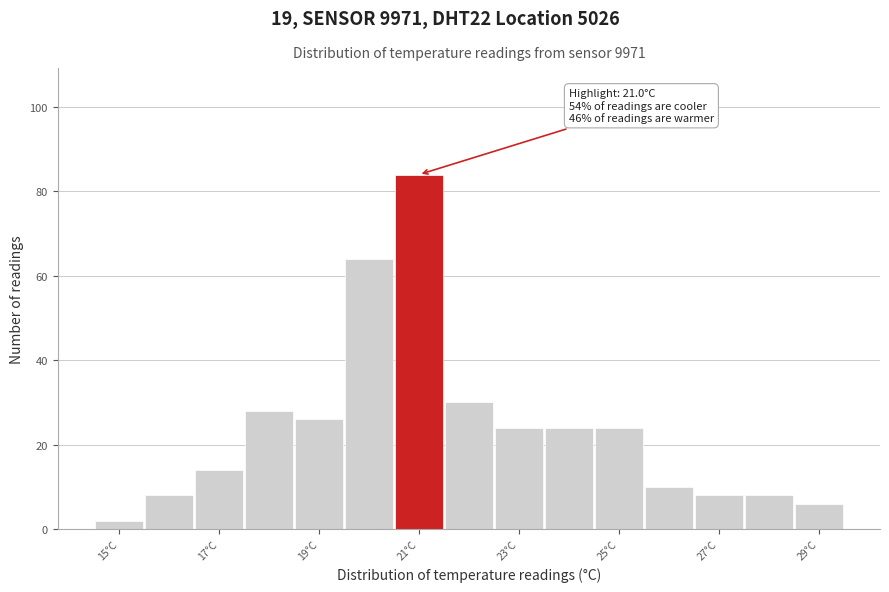

Which range on the x-axis has the tallest bar?

20.5 to 21.5